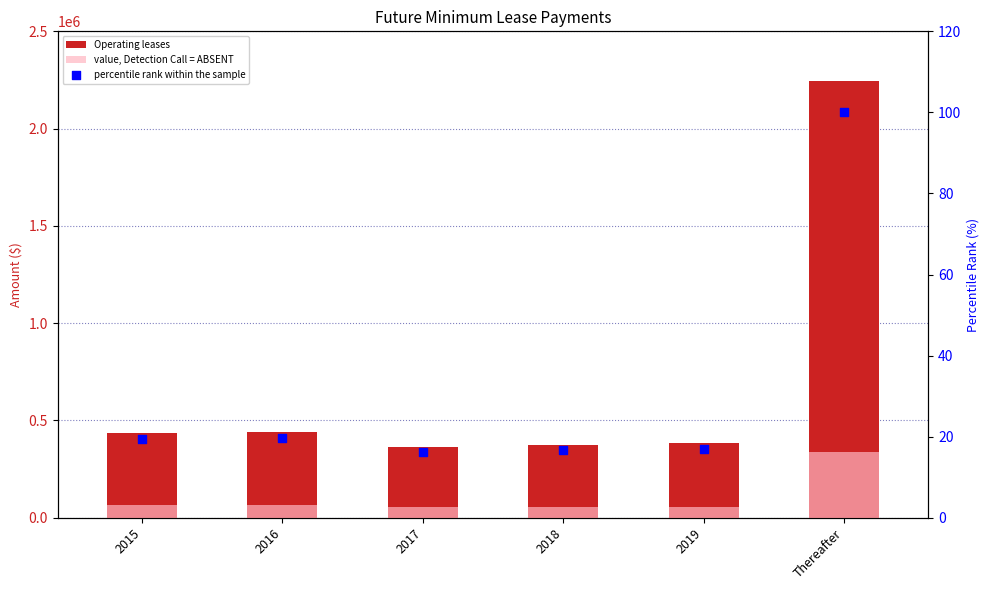

Which series contains the highest Y value?

Operating leases